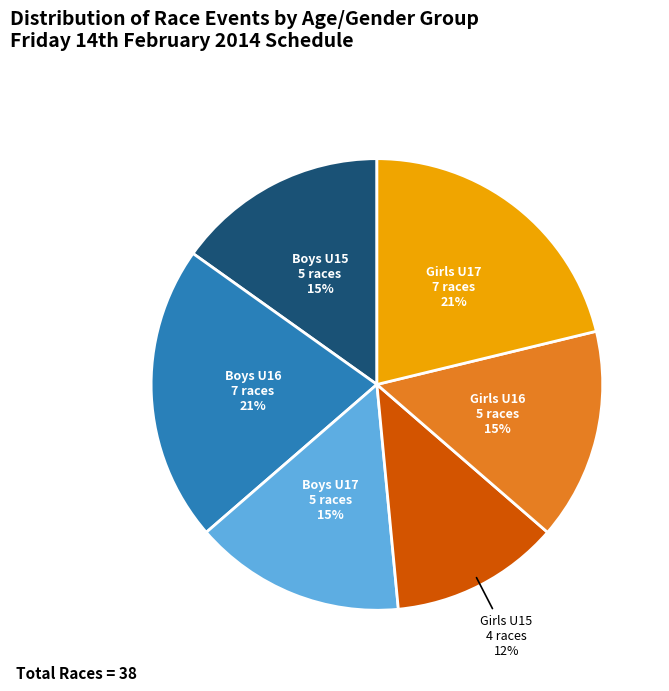

To the nearest percent, what is the difference between the largest and smallest slice percentages?

9%